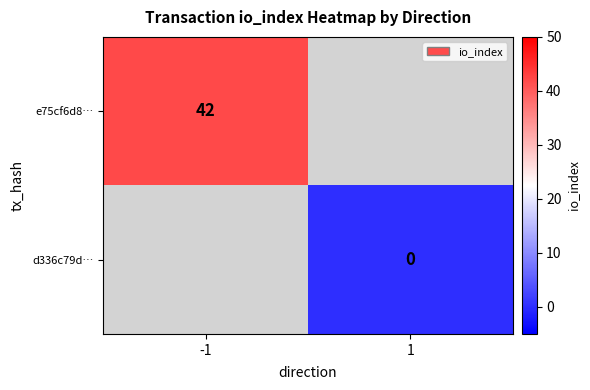

The e75cf6d8… series shows 42 at -1. True or false?

True